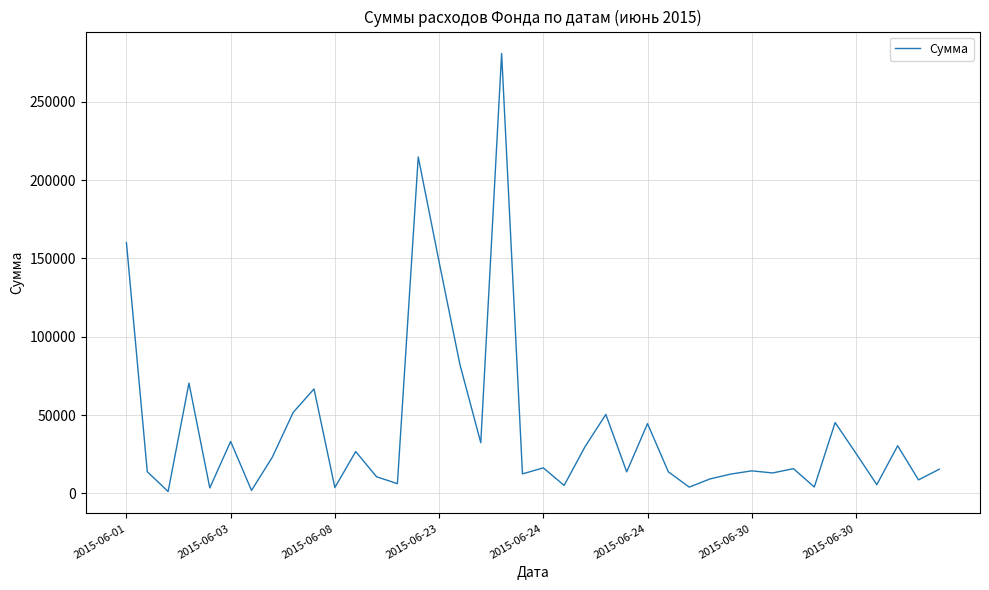

What is the maximum value shown in the chart?

280850.0